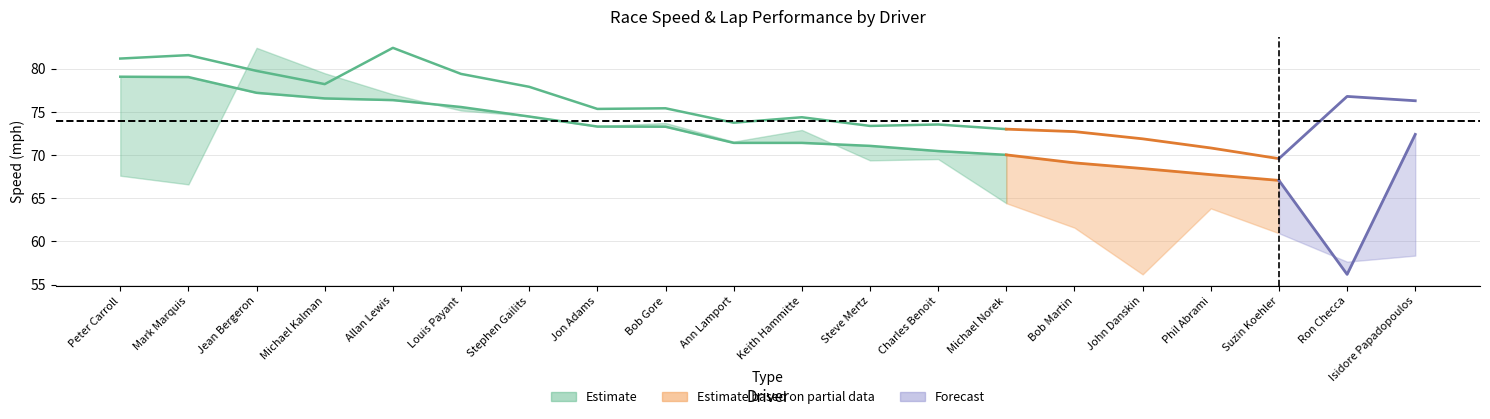

Where is Best Lap time nearest to the value 144?

Bob Gore